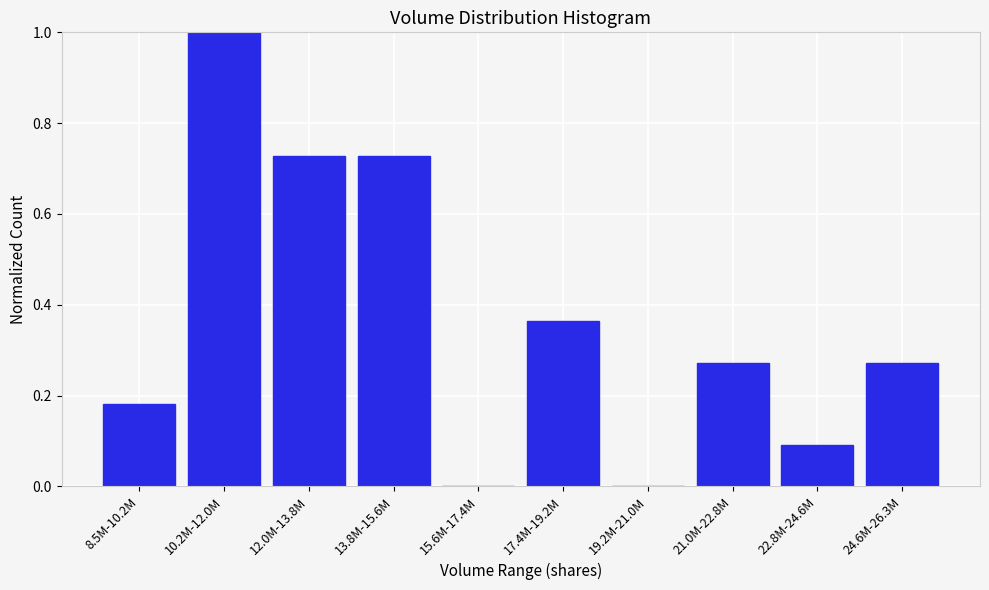

What is the maximum value shown in the chart?

1.0